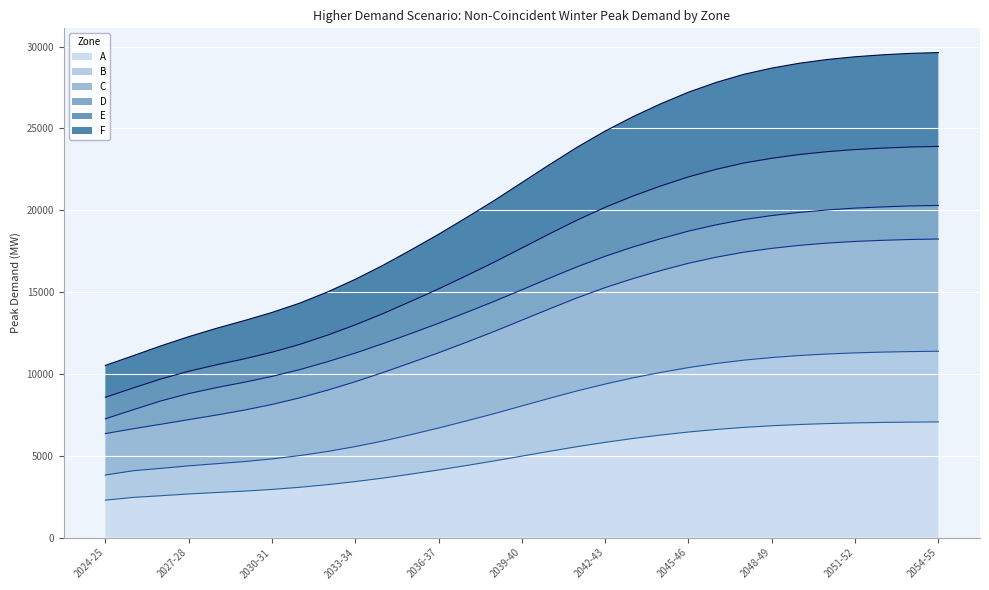

Between 2026-27 and 2049-50, which is larger?

2049-50